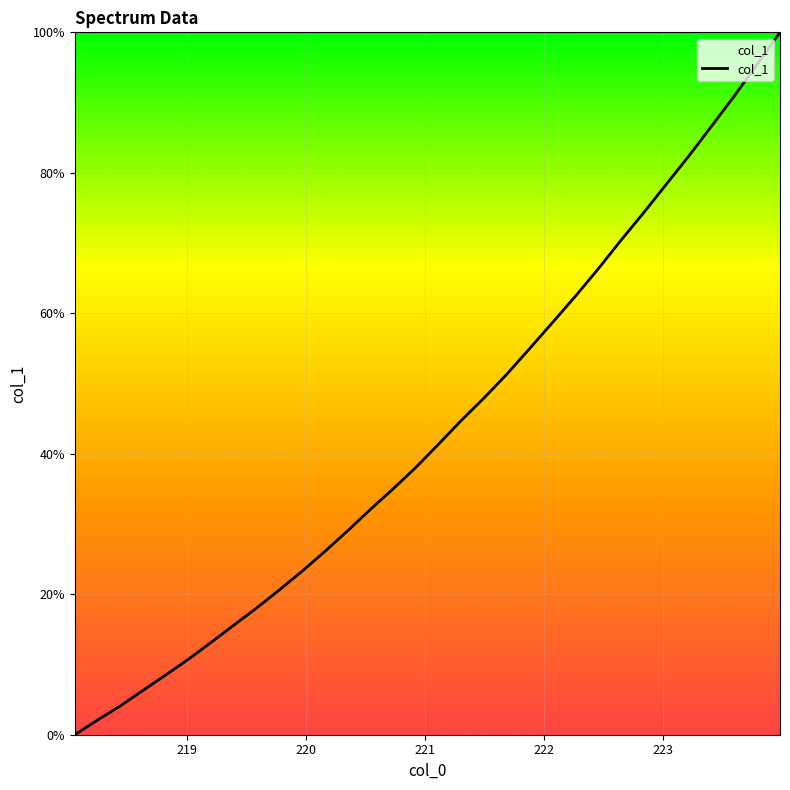

What is the difference between the maximum and minimum values?

100.0